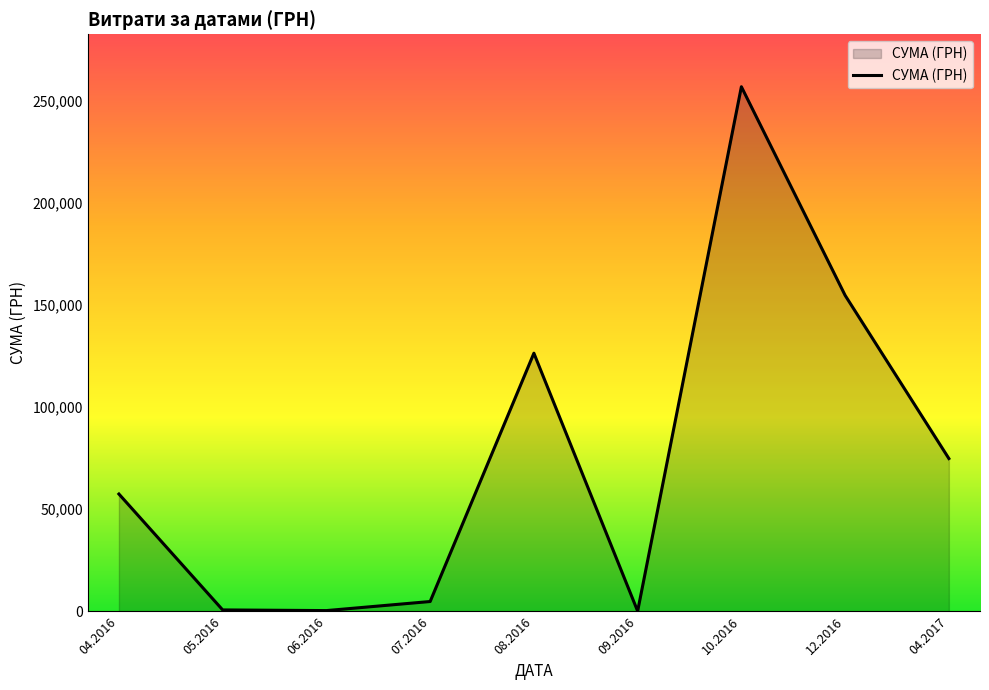

What is the change in value from 08.2016 to 12.2016?

+28343.0